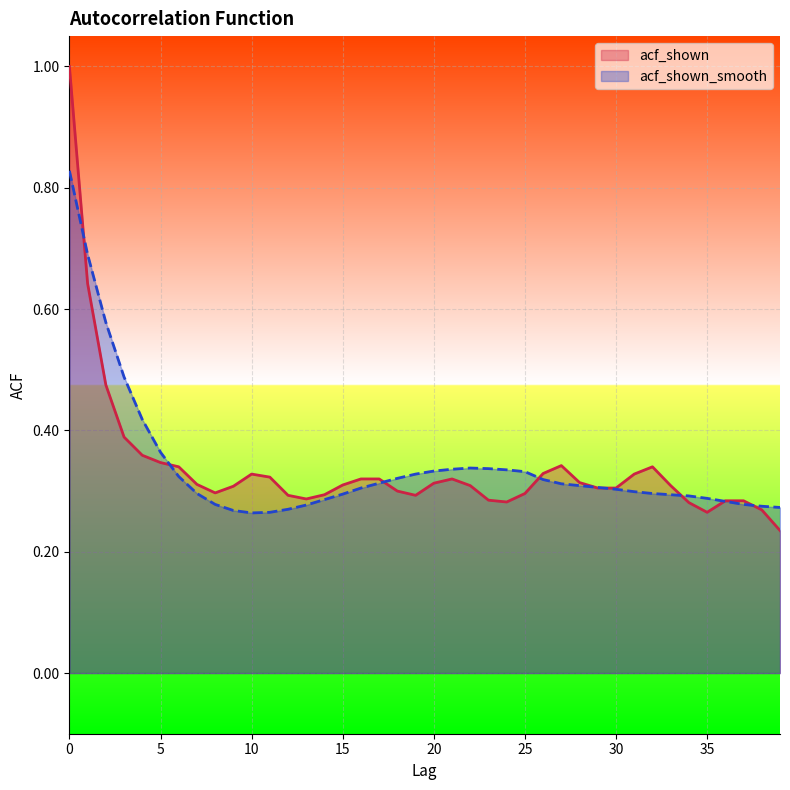

Where is acf_shown_smooth nearest to the value 0?

10